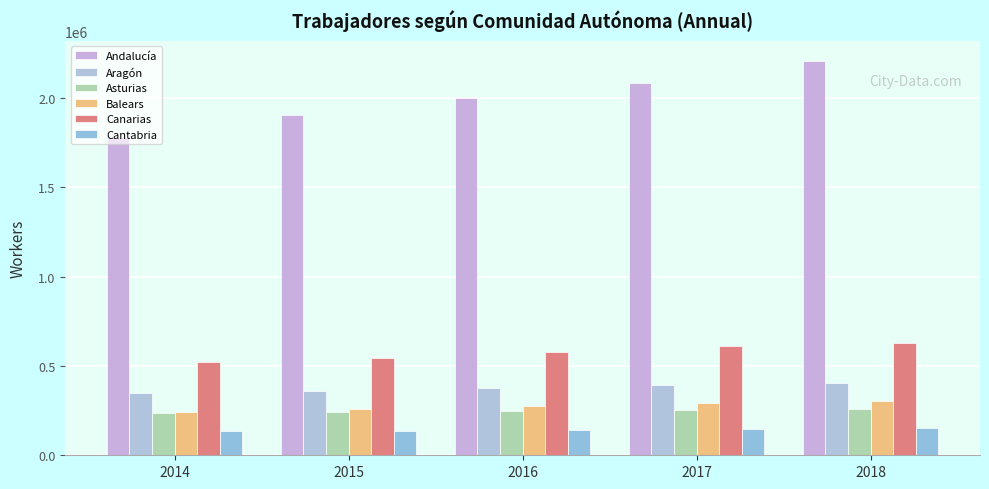

Between 2016 and 2014, which is larger?

2016